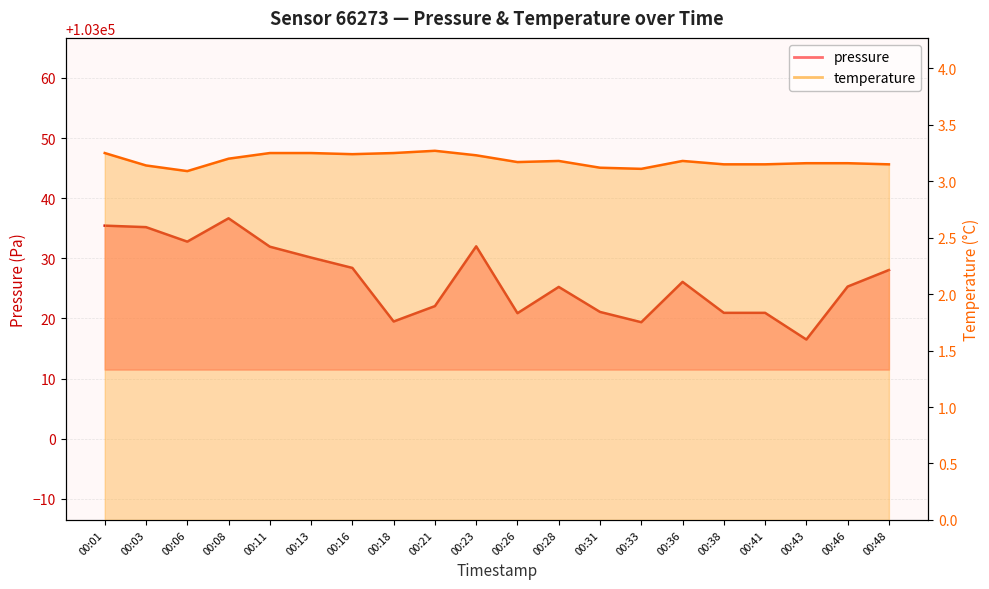

What is the difference between the maximum and minimum values in the temperature series?

0.2